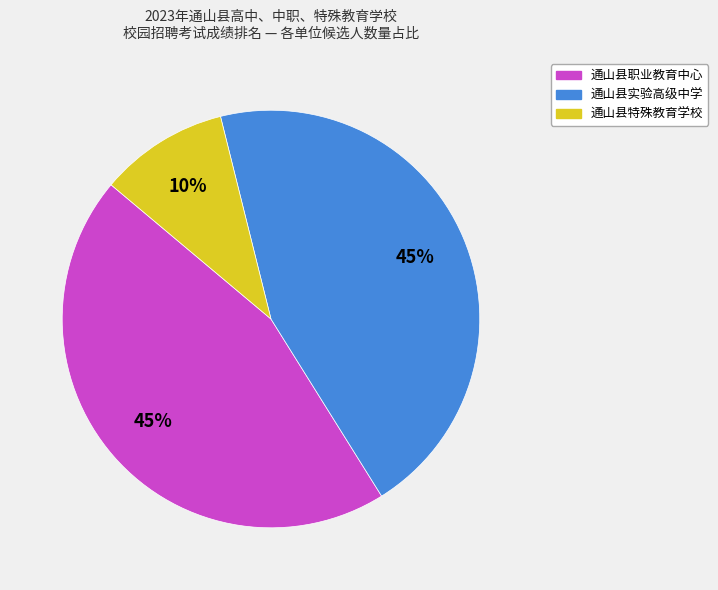

Is it true that 通山县特殊教育学校 is 18% of the pie?

False